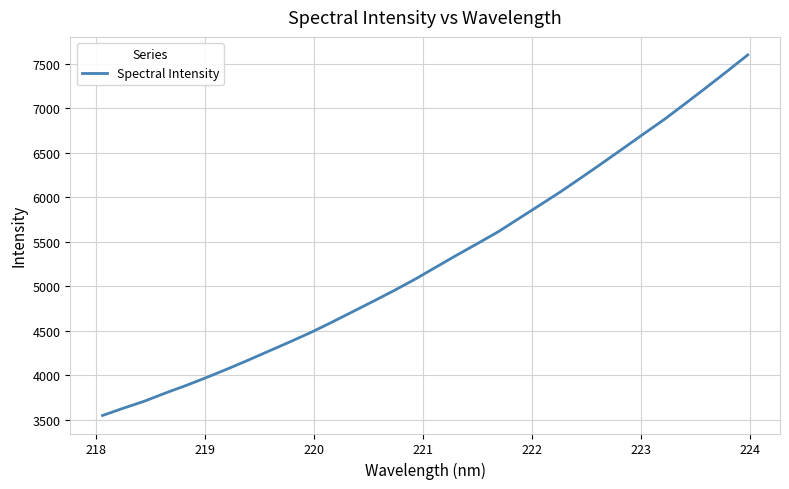

What is the smallest value displayed?

3550.1